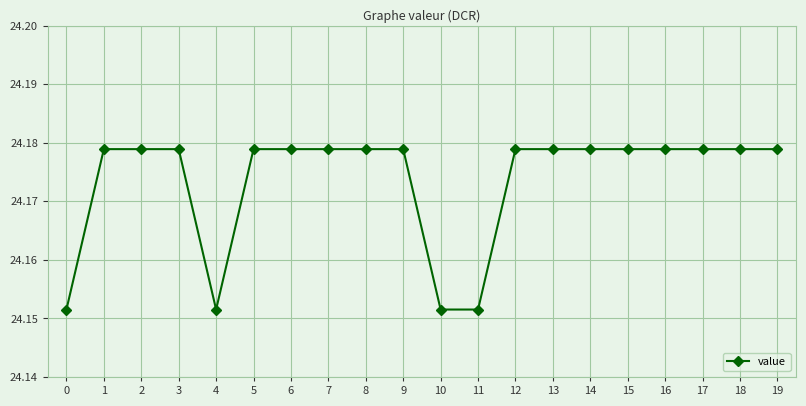

What is the sum of all values?

483.5